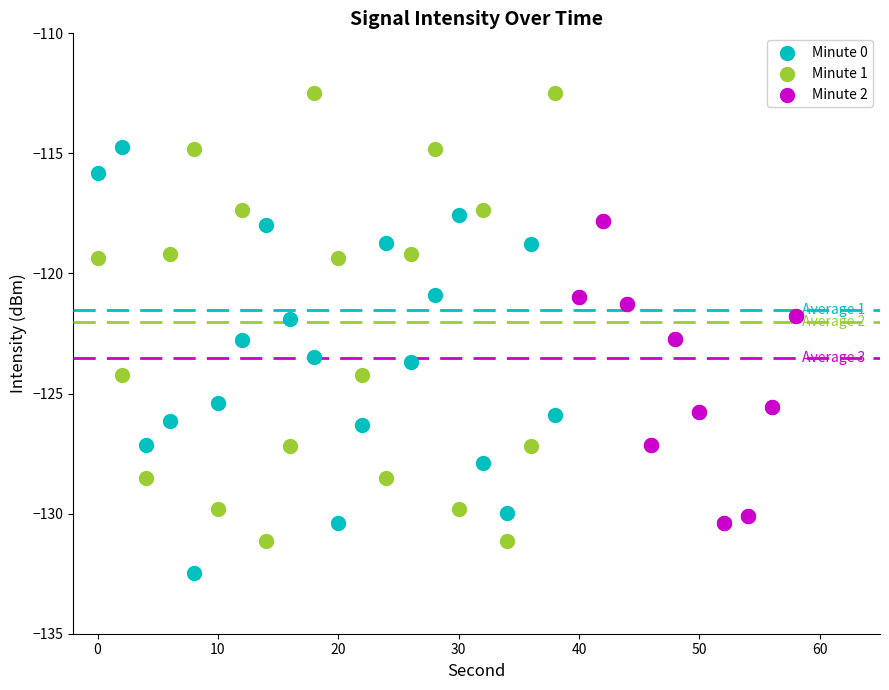

Which series contains the highest Y value?

Minute 1